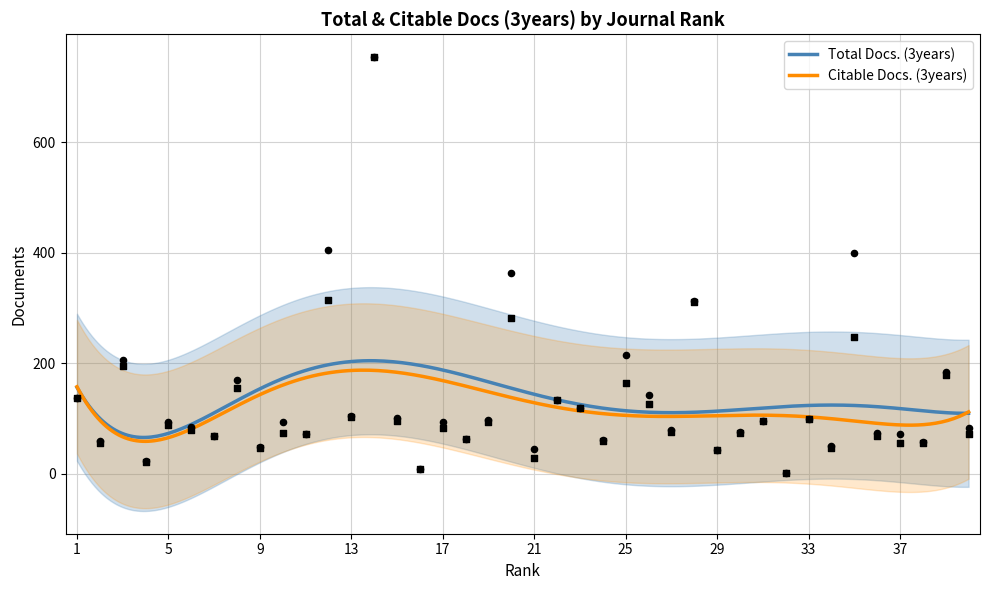

At how many categories does at least one series exceed 333?

4